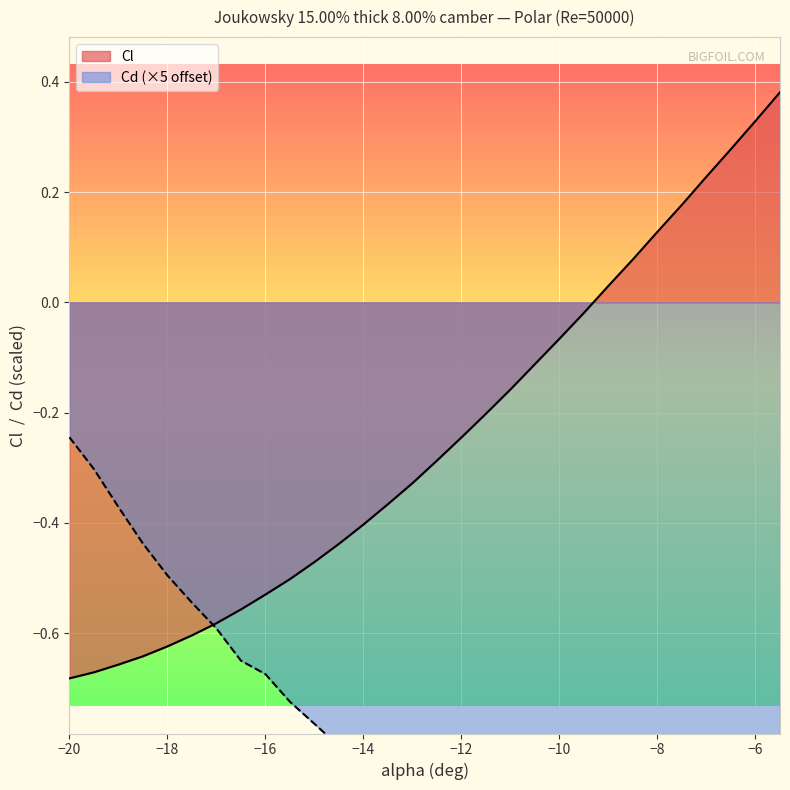

Reading left to right, what are all the values shown in this chart?

Cl: -0.7	-0.7	-0.7	-0.6	-0.6	-0.6	-0.6	-0.6	-0.5	-0.5	-0.5	-0.4	-0.4	-0.4	-0.3	-0.3	-0.2	-0.2	-0.2	-0.1	-0.1	-0.0	0.0	0.1	0.1	0.2	0.2	0.3	0.3	0.4
Cd: -0.2	-0.3	-0.4	-0.4	-0.5	-0.5	-0.6	-0.6	-0.7	-0.7	-0.8	-0.8	-0.8	-0.9	-0.9	-1.0	-1.0	-1.0	-1.0	-1.1	-1.1	-1.1	-1.1	-1.2	-1.2	-1.2	-1.2	-1.2	-1.2	-1.2